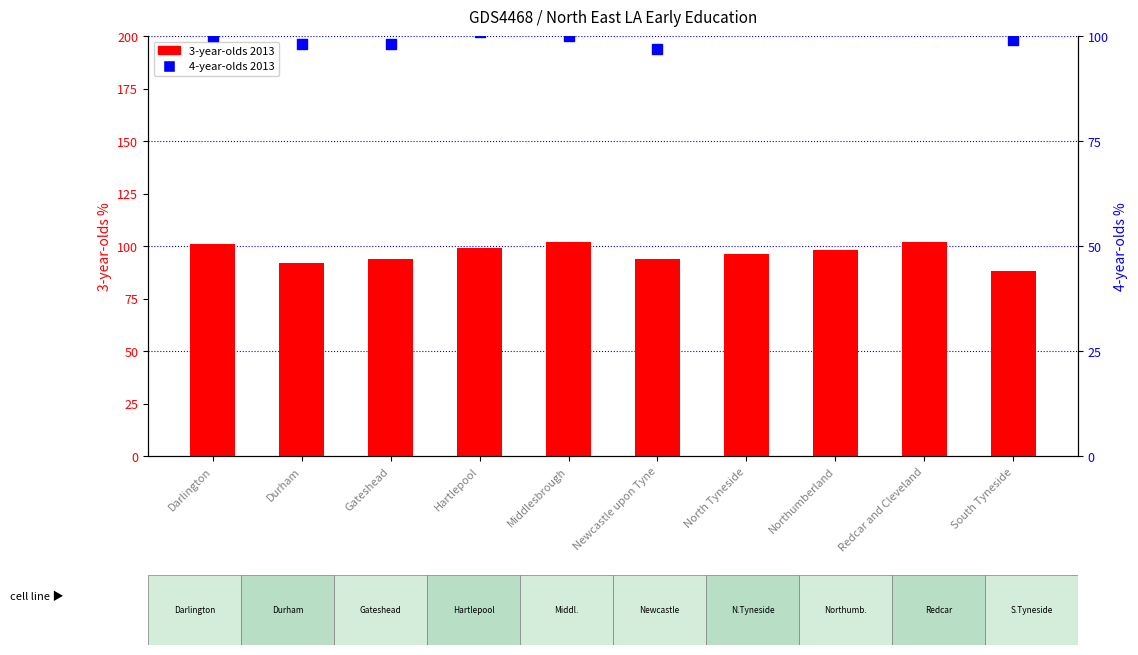

Which series contains the highest Y value?

4-year-olds 2013